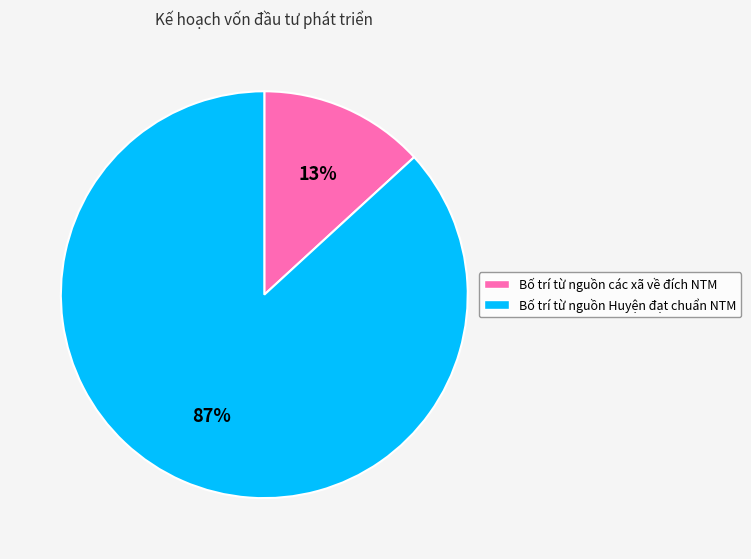

What percentage is the Bố trí từ nguồn Huyện đạt chuẩn NTM slice, to the nearest percent?

87%